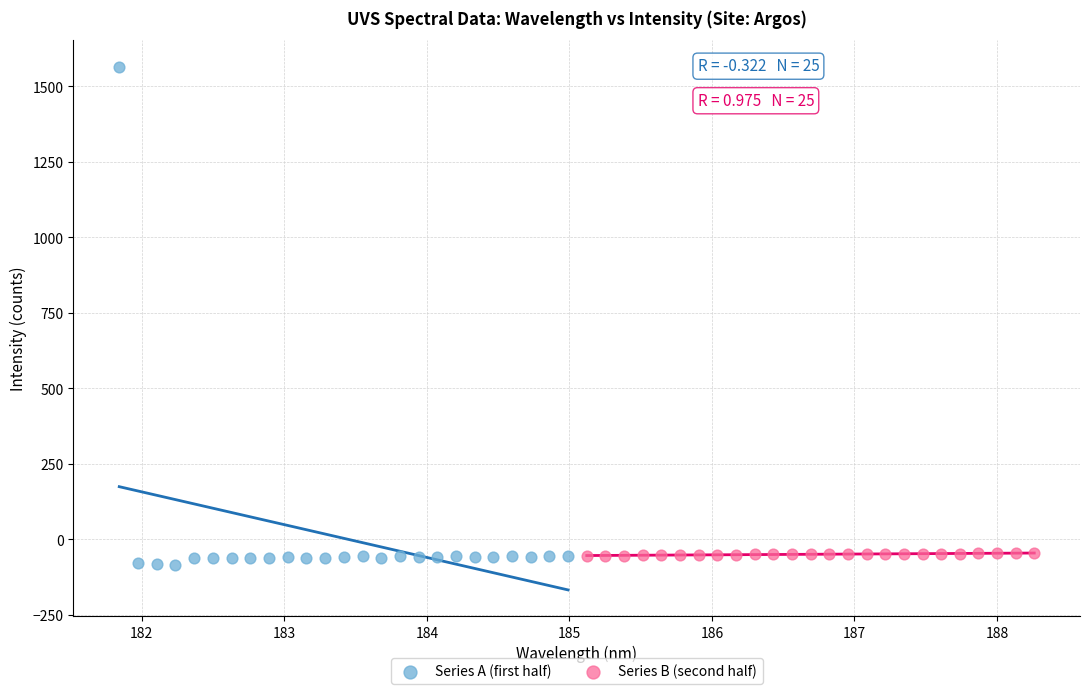

Which series contains the highest Y value?

Series A (first half)